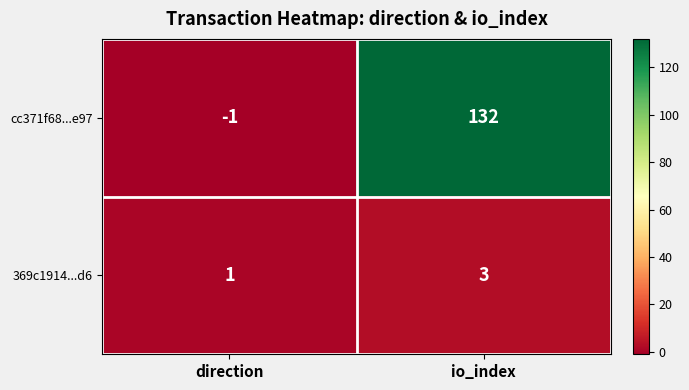

Which series has the largest total across all categories?

cc371f68...e97